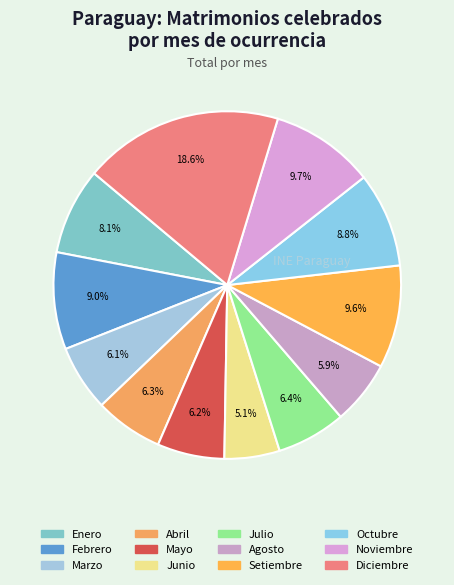

The Mayo slice represents 6% of the pie. True or false?

True